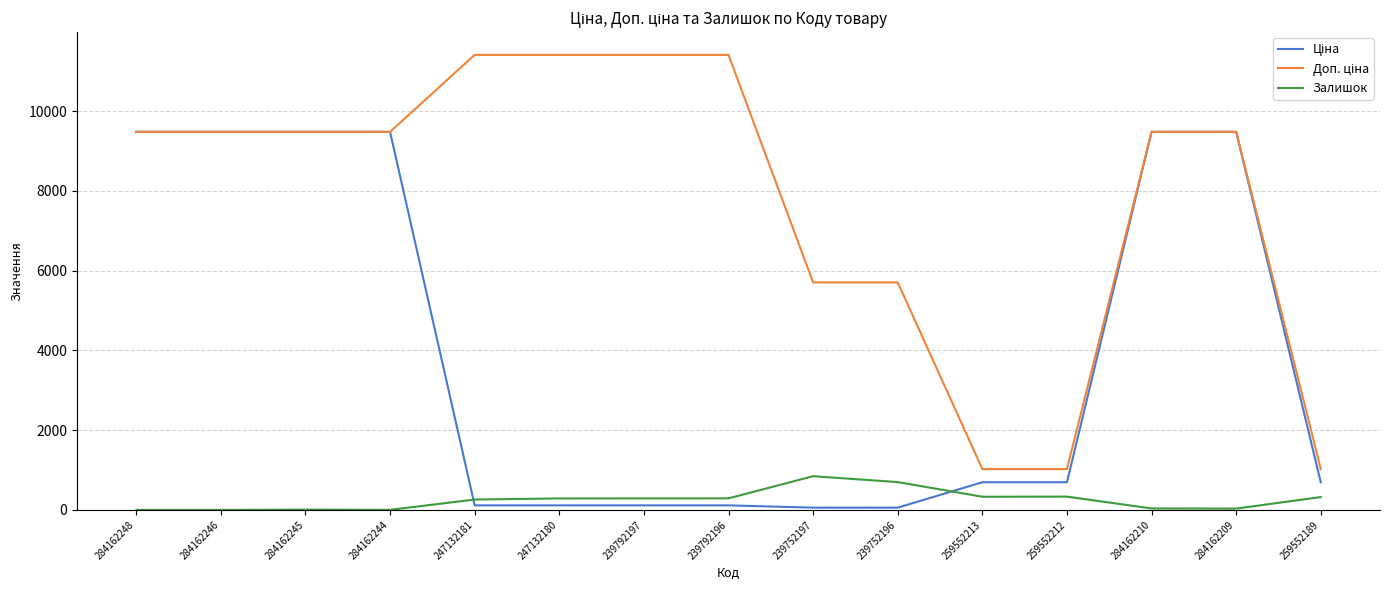

At how many categories does at least one series exceed 1463?

12